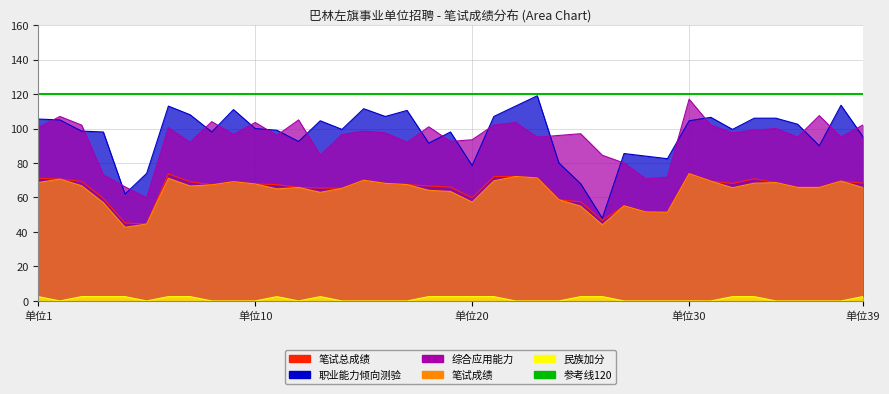

Between 34 and 13, which is larger?

34